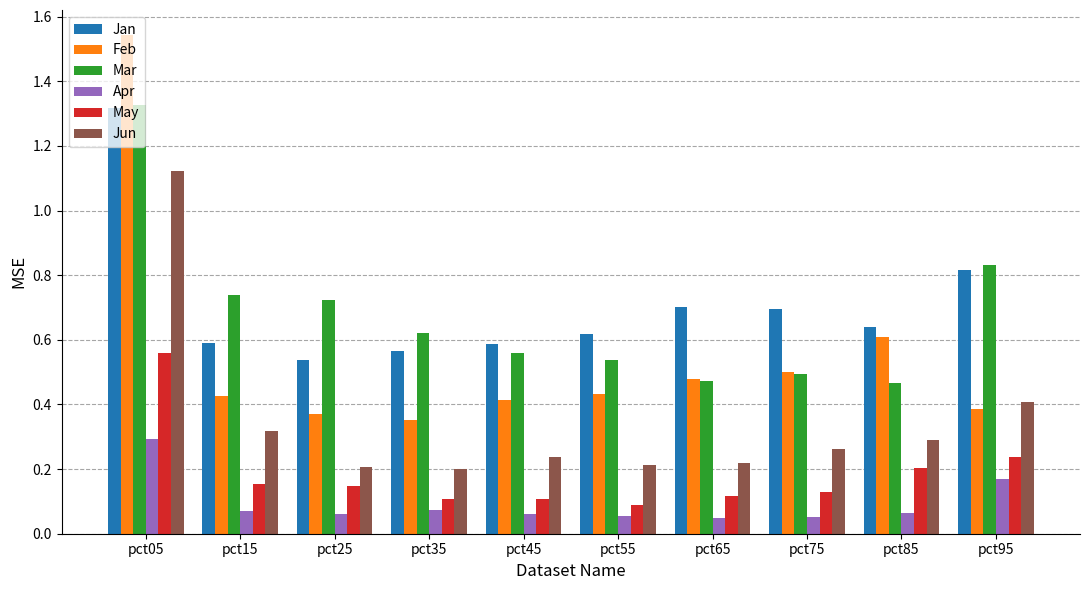

What are all the series names shown in the legend?

Jan, Feb, Mar, Apr, May, Jun